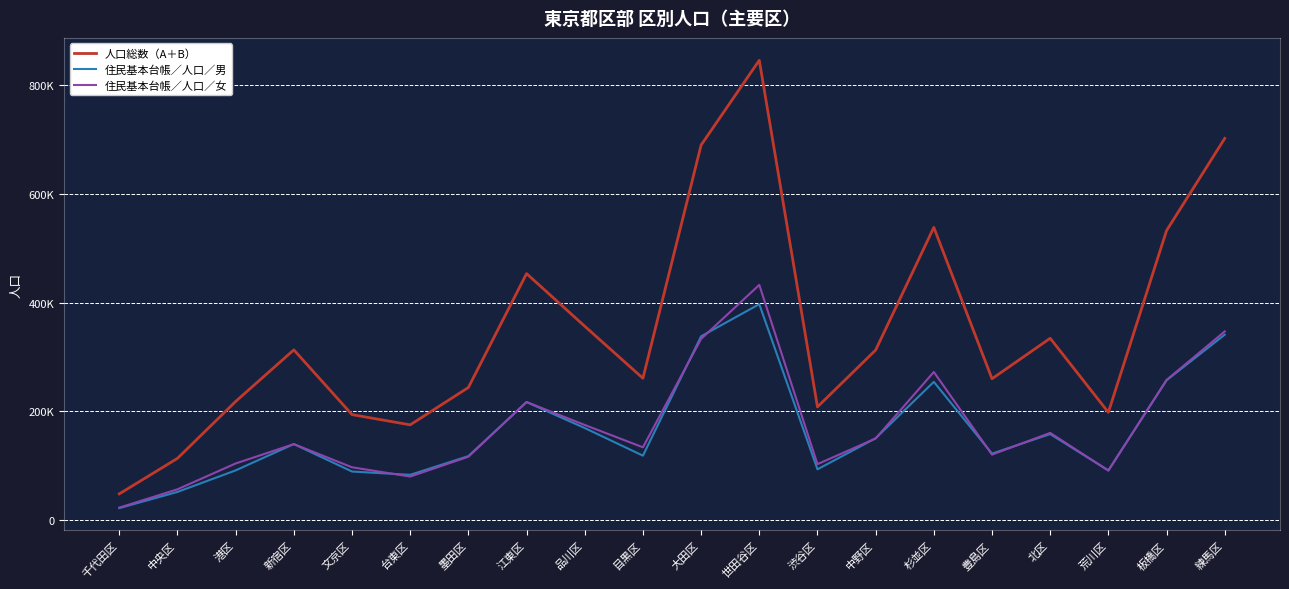

Which series has the largest range (max minus min)?

人口総数（A＋B）